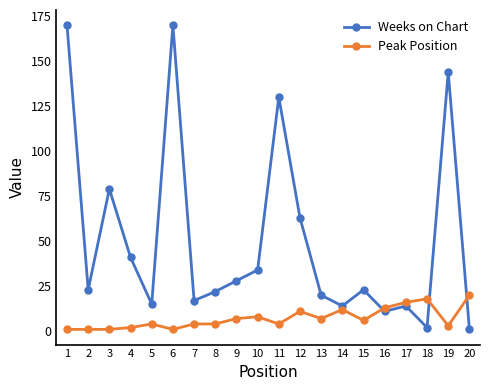

Which series ends up on top after the final intersection of Peak Position and Weeks on Chart?

Peak Position